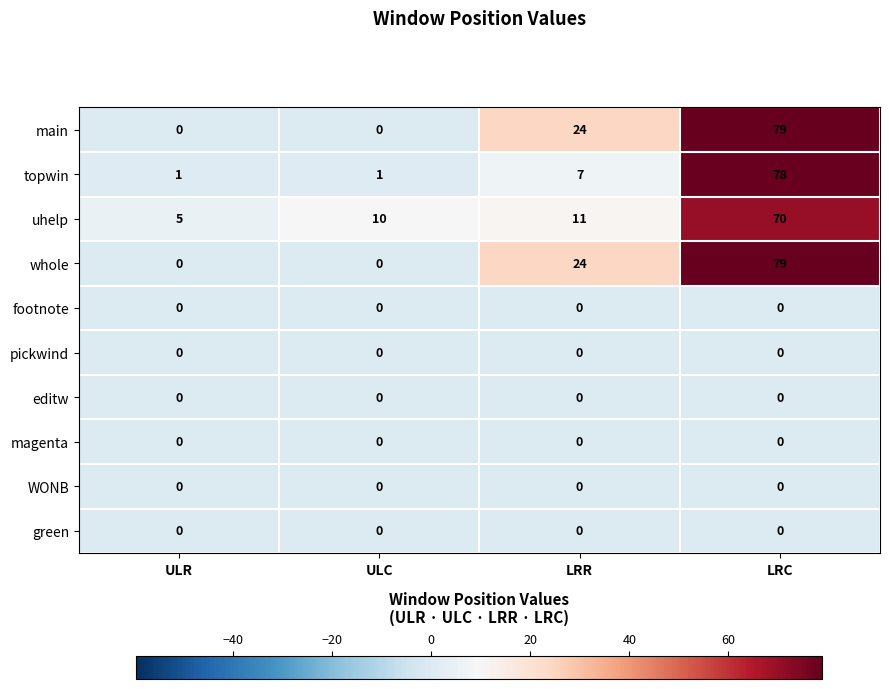

What is the difference between the highest and lowest values at ULC?

10